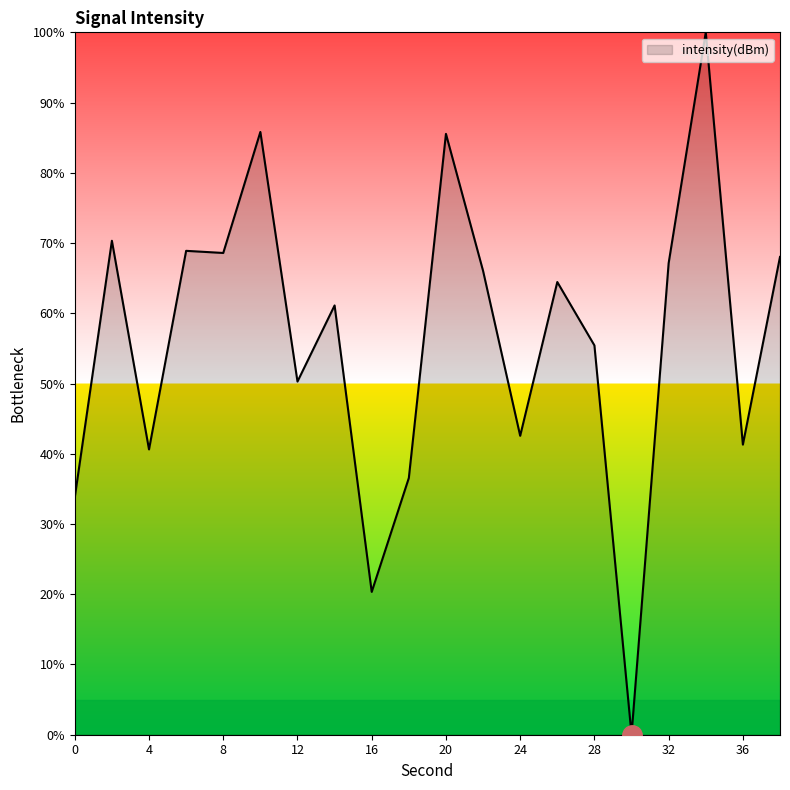

Count the number of data series in this chart.

1